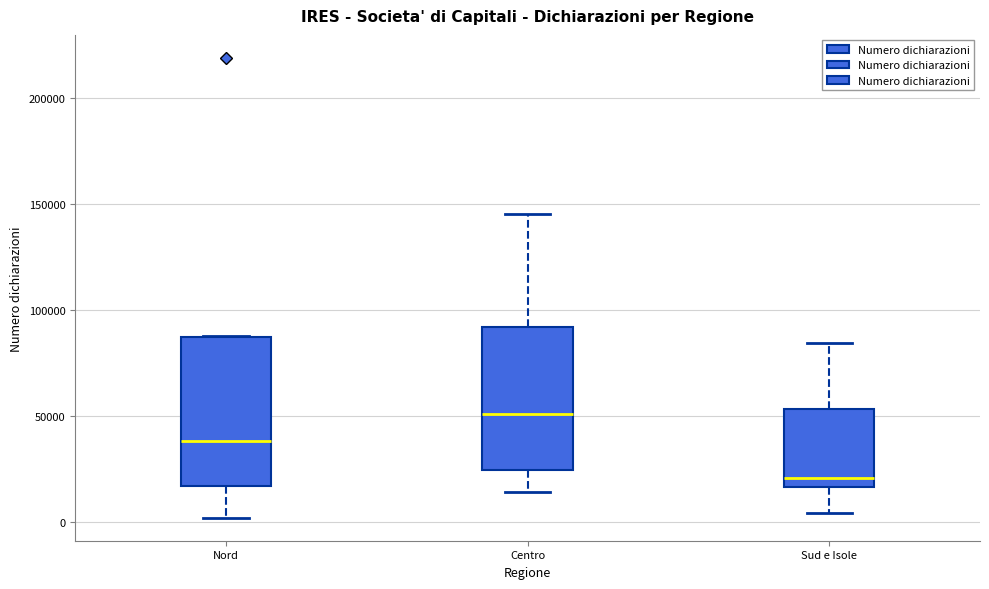

Which box has the lowest median line?

Sud e Isole